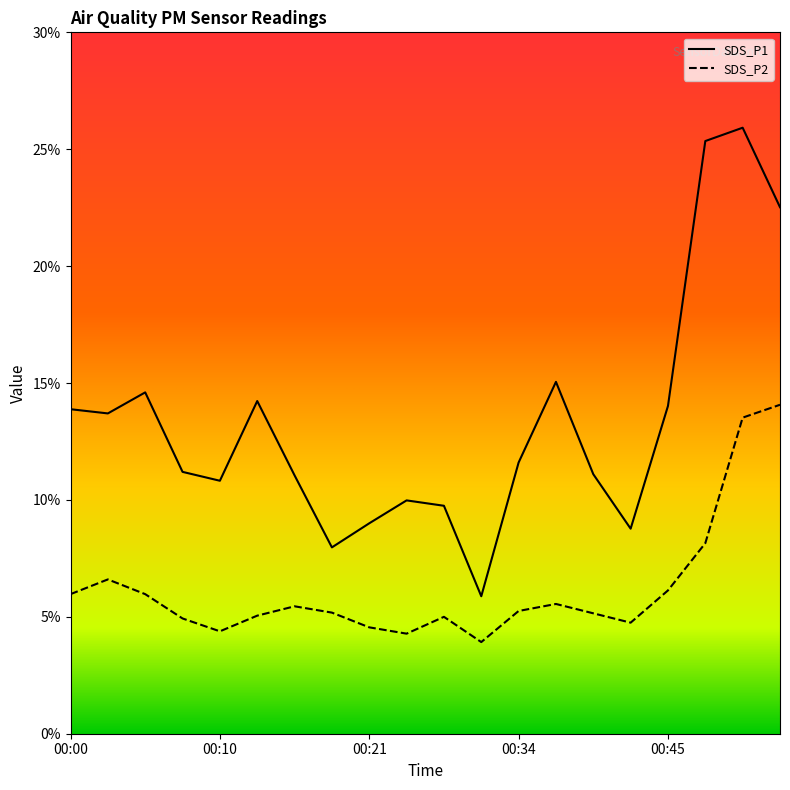

Reading right to left, list all the values displayed in this chart.

SDS_P1: 22.5	25.9	25.4	14.0	8.8	11.1	15.1	11.6	5.9	9.8	10.0	9.0	8.0	11.1	14.2	10.8	11.2	14.6	13.7	13.9
SDS_P2: 14.1	13.5	8.2	6.1	4.8	5.2	5.5	5.2	3.9	5.0	4.3	4.5	5.2	5.5	5.0	4.4	4.9	6.0	6.6	6.0